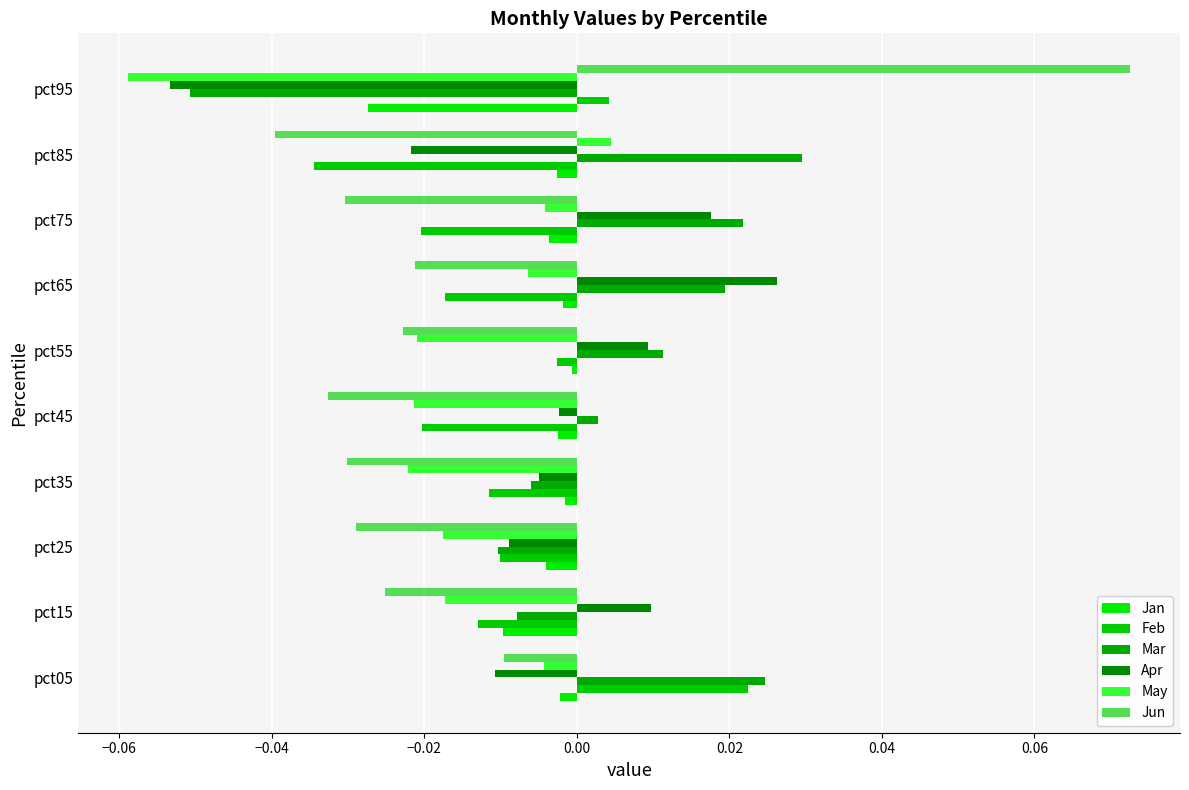

How many values in the Mar series exceed 0?

6